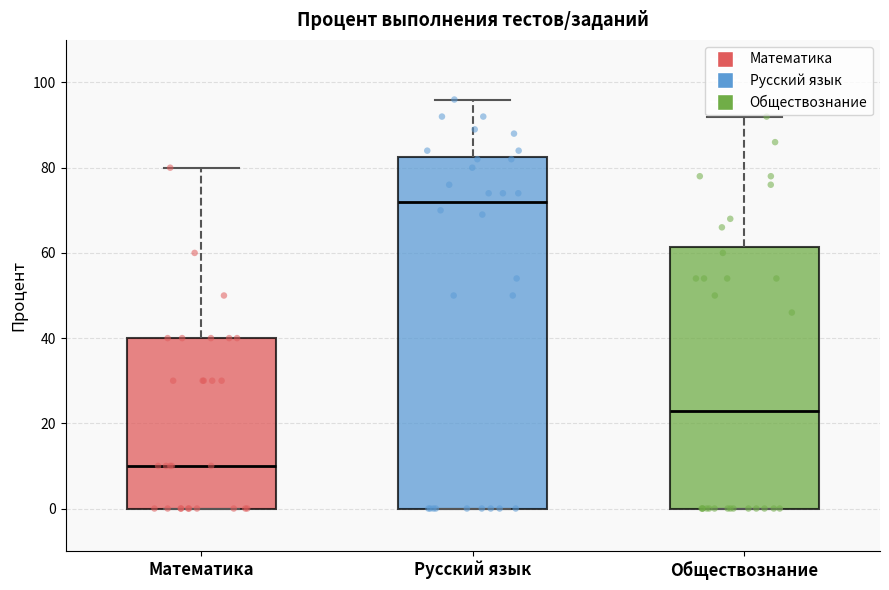

Reading left to right, transcribe this box plot: for each box, give where its median line is, the range the box spans, and where its two whiskers end, as read against the y-axis. The values are not printed on the chart, so give them approximately, as read against the axis.

Математика: median 10, box 0 to 40, whiskers 0 to 80
Русский язык: median 72, box 0 to 82, whiskers 0 to 96
Обществознание: median 24, box 0 to 62, whiskers 0 to 92